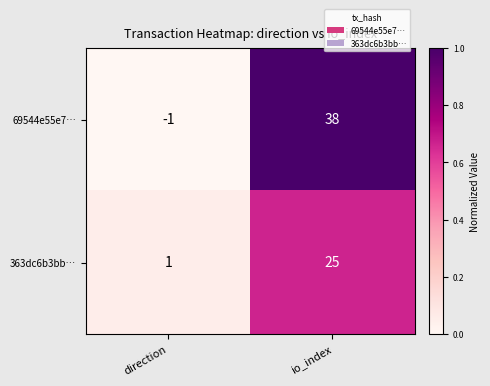

What is the sum of the 363dc6b3bb… values at direction and io_index?

26